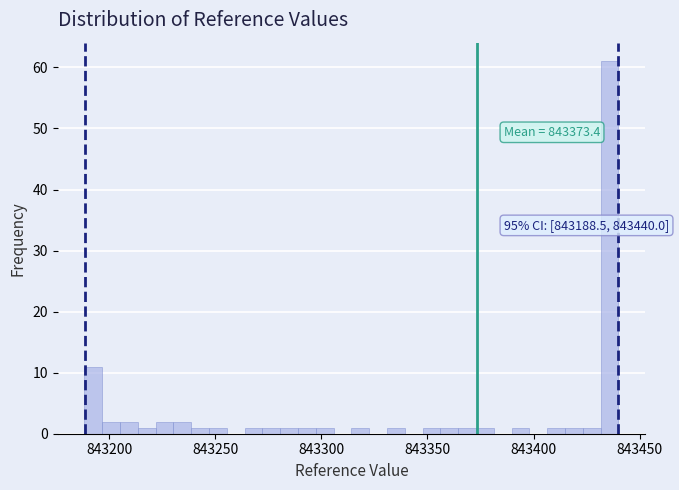

Around what value on the x-axis is the tallest bar? Give the approximate position of its centre, as read against the axis.

843435